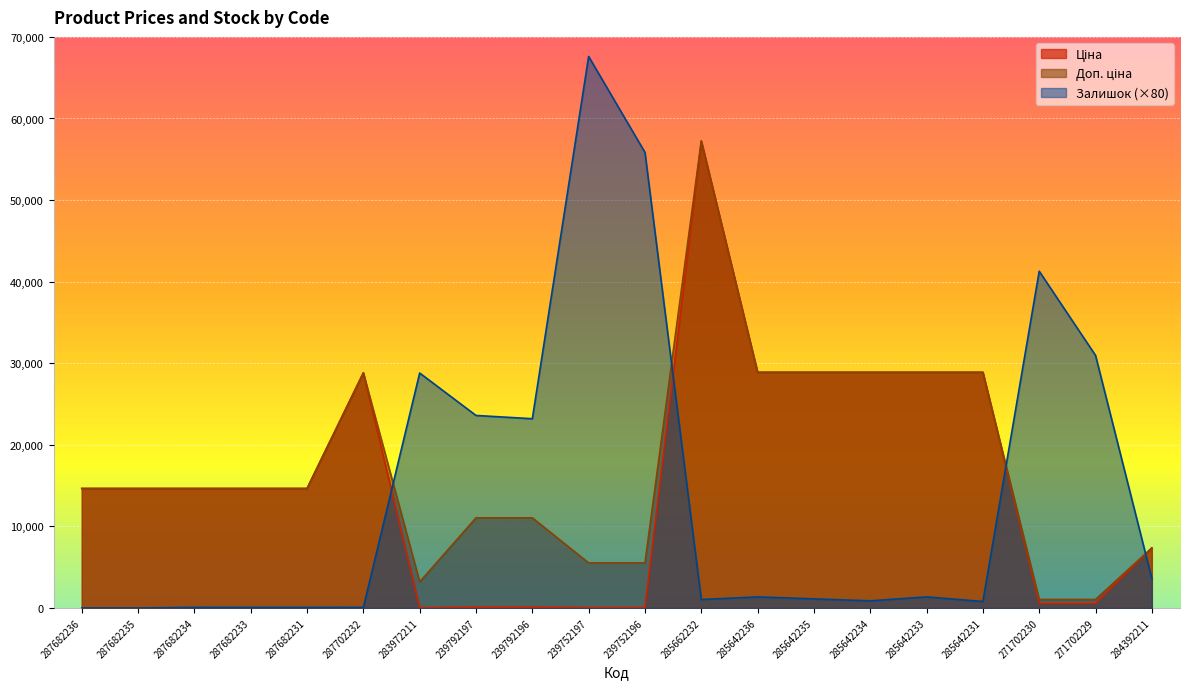

Reading left to right, what are all the values shown in this chart?

Ціна: 14649.6	14649.6	14649.6	14649.6	14649.6	28821.8	32.0	110.5	110.5	55.3	55.3	57235.5	28890.3	28890.3	28890.3	28890.3	28890.3	571.6	571.6	7360.2
Доп. ціна: 14649.6	14649.6	14649.6	14649.6	14649.6	28821.8	3205.0	11055.0	11055.0	5528.0	5528.0	57235.5	28890.3	28890.3	28890.3	28890.3	28890.3	1048.0	1048.0	7360.2
Залишок: 0.0	0.0	80.0	80.0	80.0	80.0	28800.0	23600.0	23200.0	67600.0	55840.0	1040.0	1360.0	1120.0	880.0	1360.0	800.0	41280.0	30960.0	3600.0